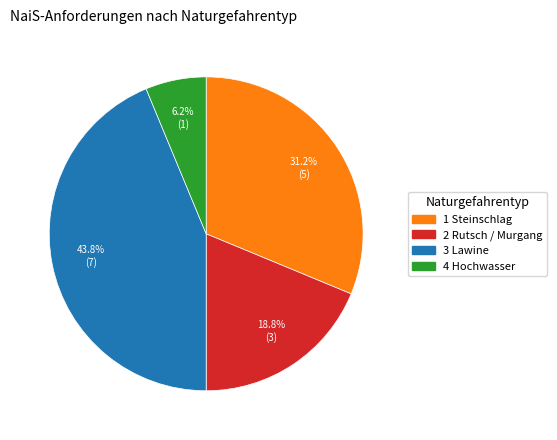

Between 2 Rutsch / Murgang and 4 Hochwasser, which is larger?

2 Rutsch / Murgang